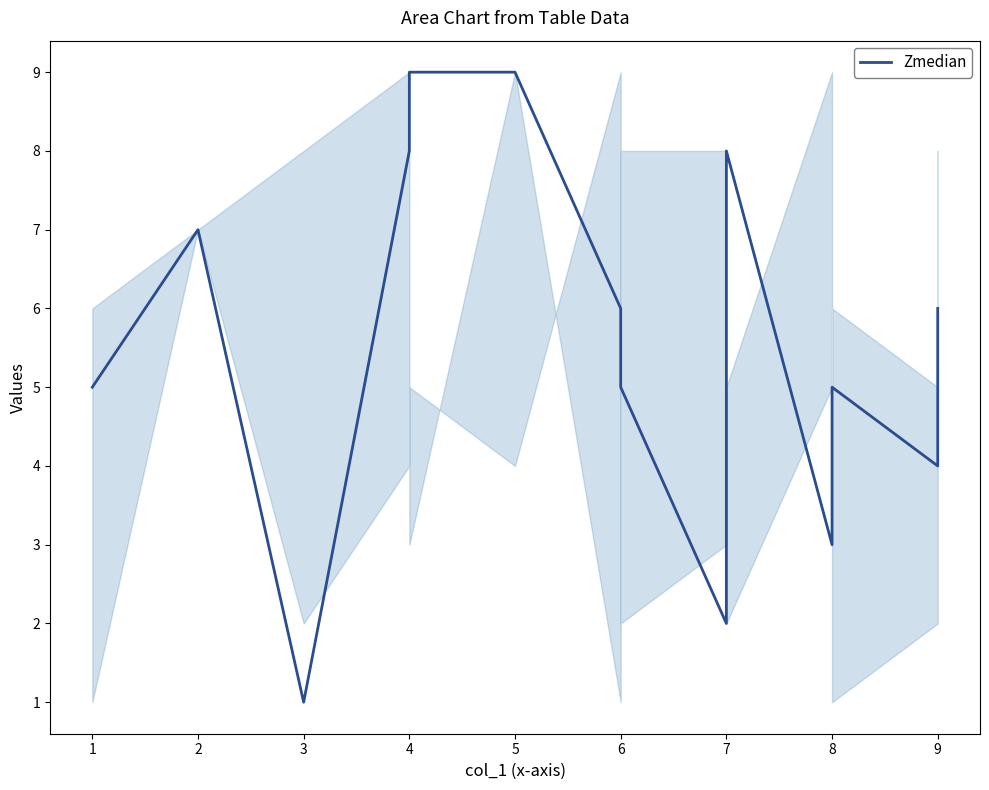

Reading right to left, list all the values displayed in this chart.

6	4	5	3	8	2	5	6	9	9	8	1	7	5